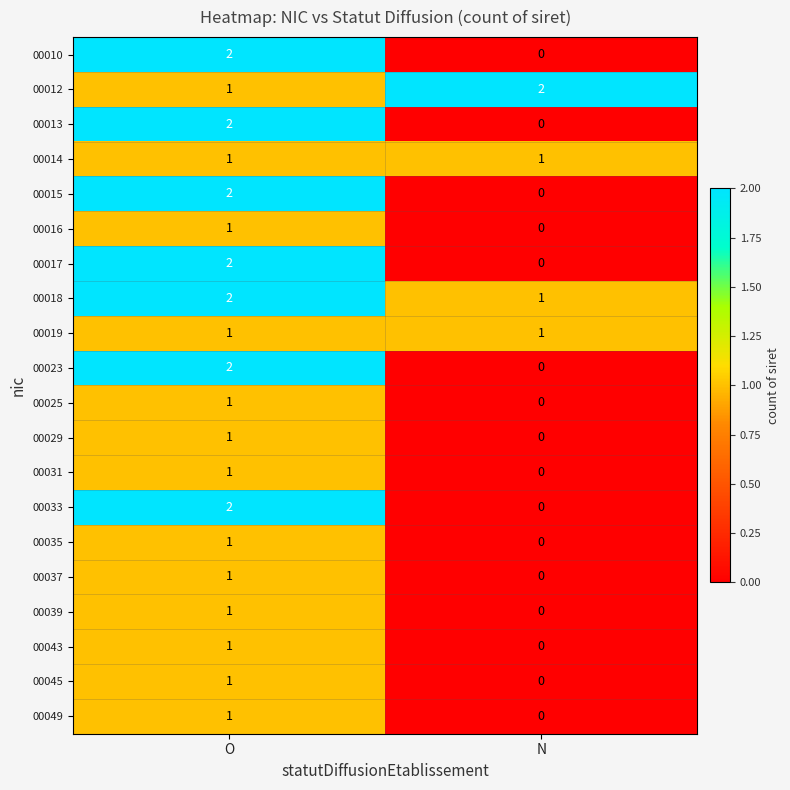

Which category has the lowest value in the 00018 series?

N